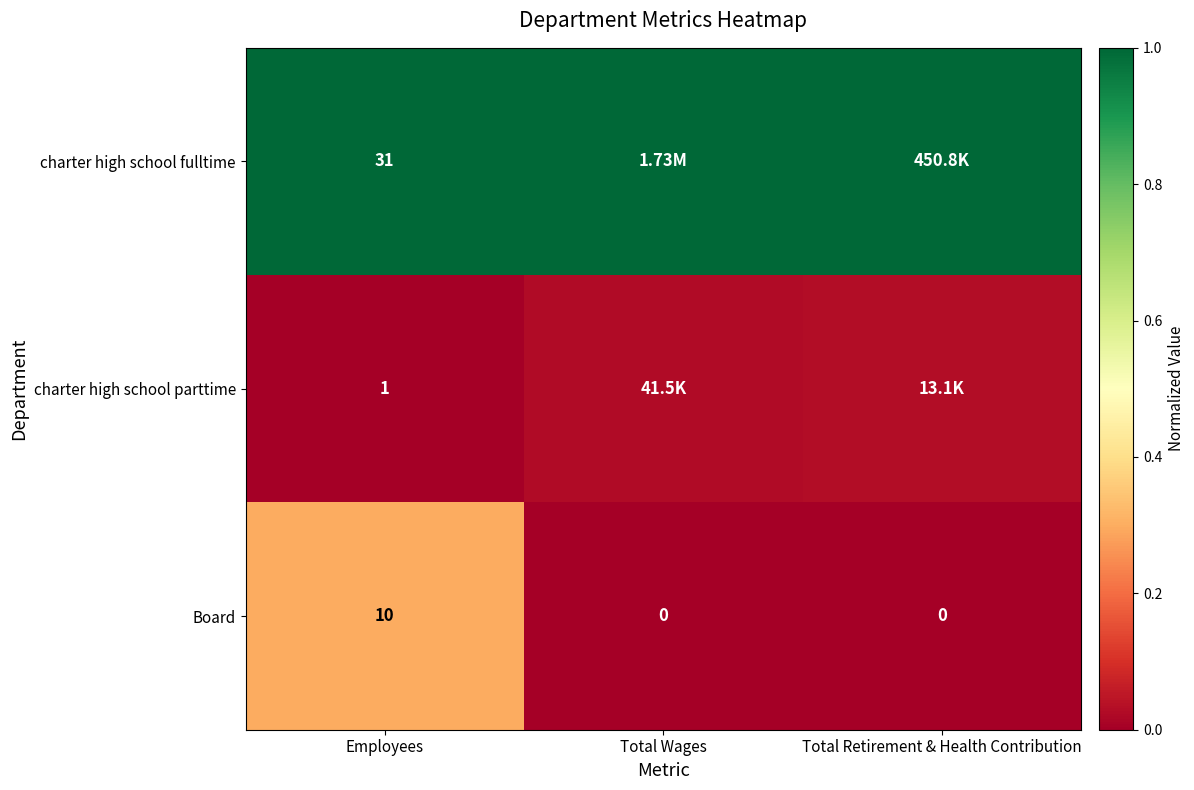

At how many categories does at least one series exceed 0?

3